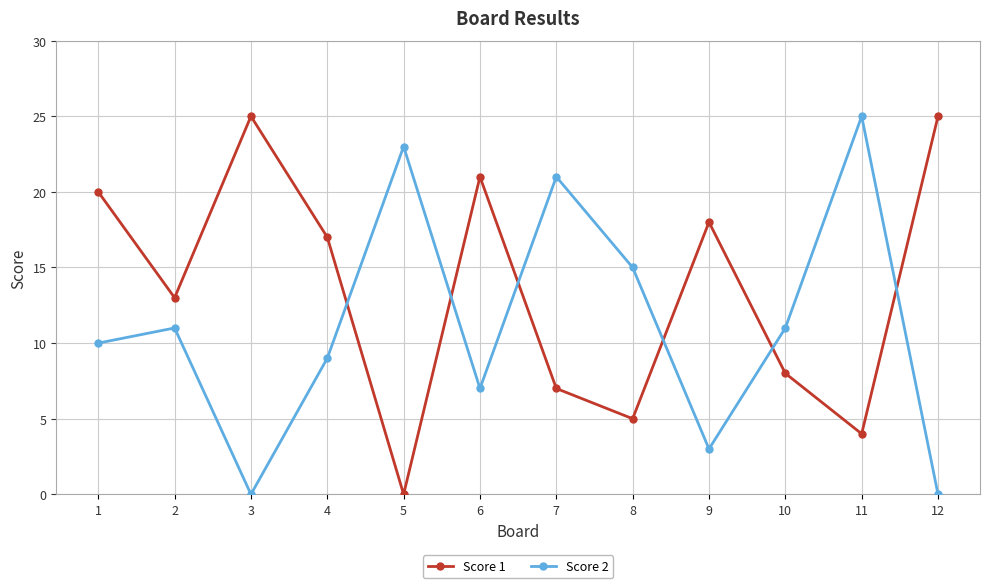

Where is the first local maximum for Score 2?

2